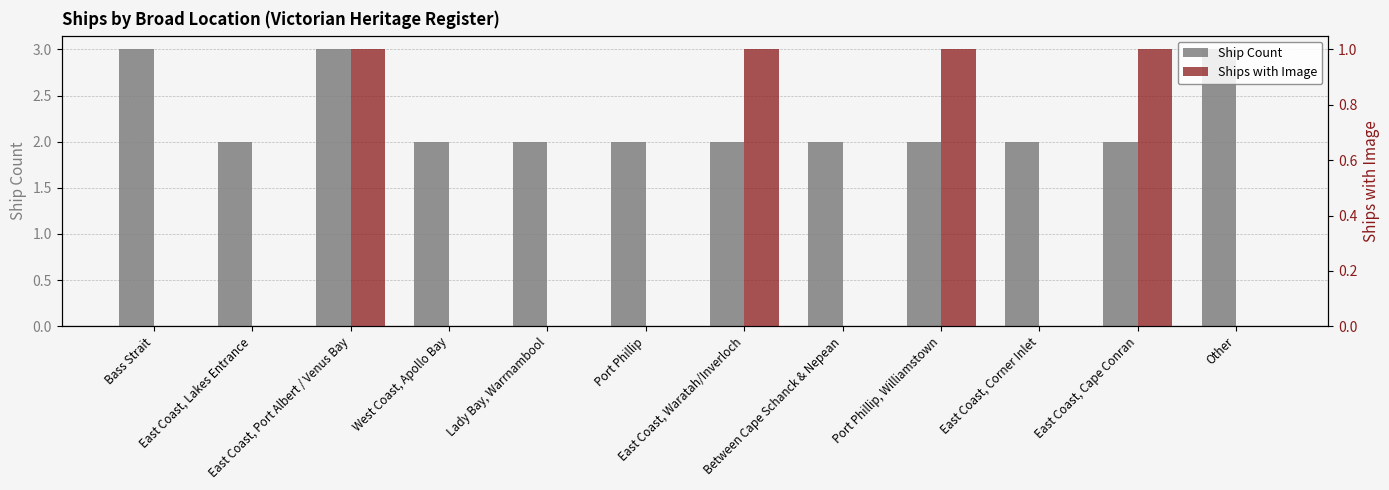

What is the average value of the Ship Count series?

2